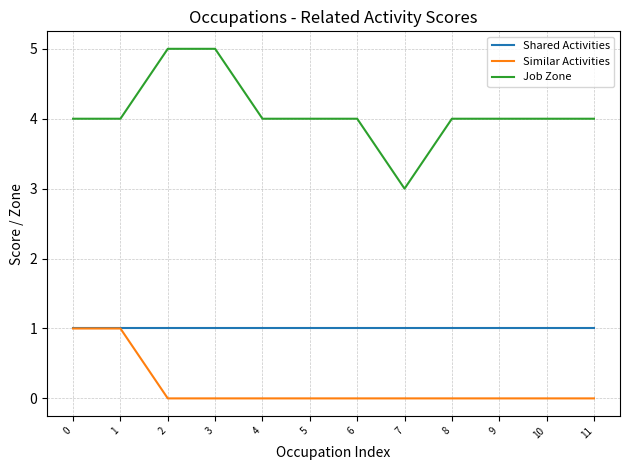

What is the difference between the highest and lowest values at 6?

4